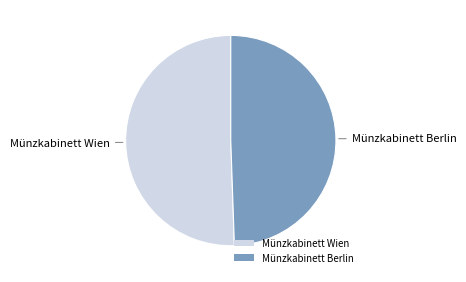

Rank the categories by value from lowest to highest.

Münzkabinett Berlin, Münzkabinett Wien